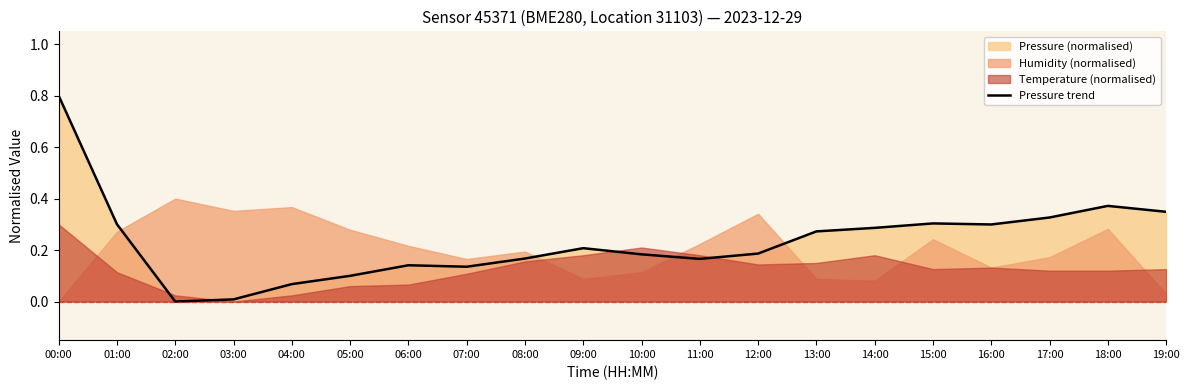

The value at 09:00 is 0.2. True or false?

True